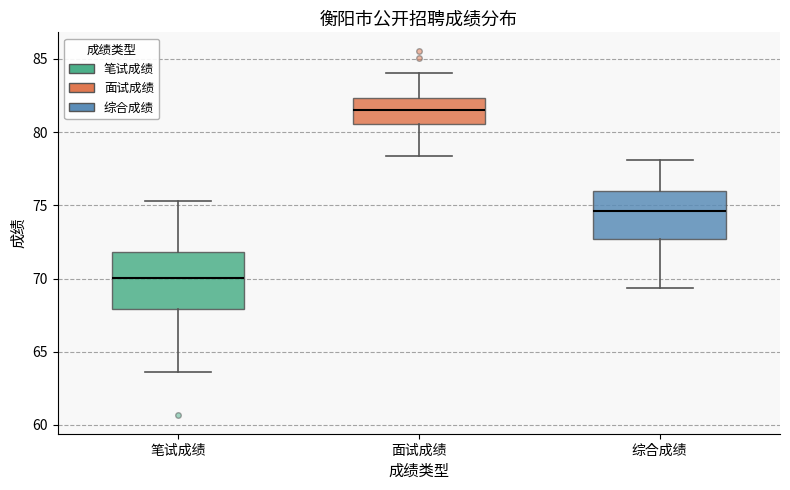

Reading left to right, transcribe this box plot: for each box, give where its median line is, the range the box spans, and where its two whiskers end, as read against the y-axis. The values are not printed on the chart, so give them approximately, as read against the axis.

笔试成绩: median 70.0, box 68.0 to 72.0, whiskers 63.5 to 75.5
面试成绩: median 81.5, box 80.5 to 82.5, whiskers 78.5 to 84.0
综合成绩: median 74.5, box 72.5 to 76.0, whiskers 69.5 to 78.0